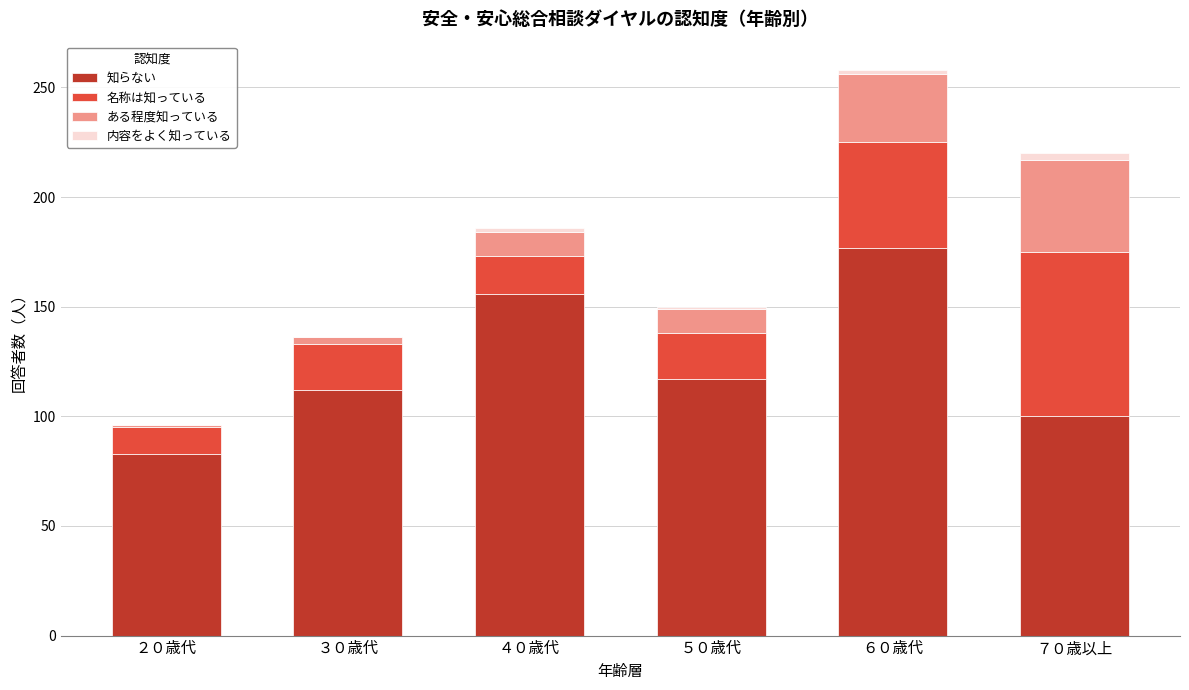

Reading left to right, what are the values for 知らない?

２０歳代=83	３０歳代=112	４０歳代=156	５０歳代=117	６０歳代=177	７０歳以上=100